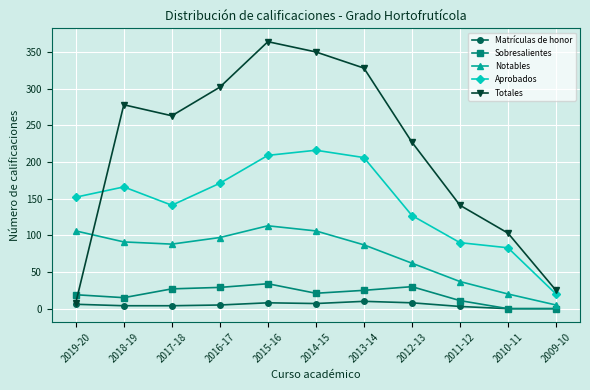

At which label does Totales reach its peak?

2015-16